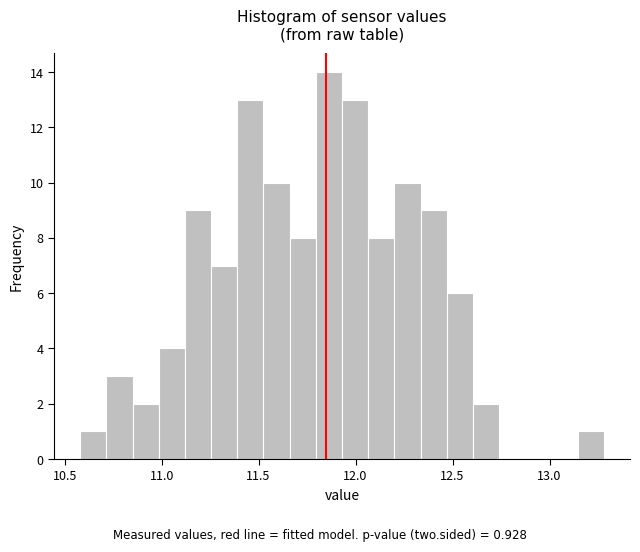

Read against the x-axis, roughly where is the centre of the tallest bar?

11.85